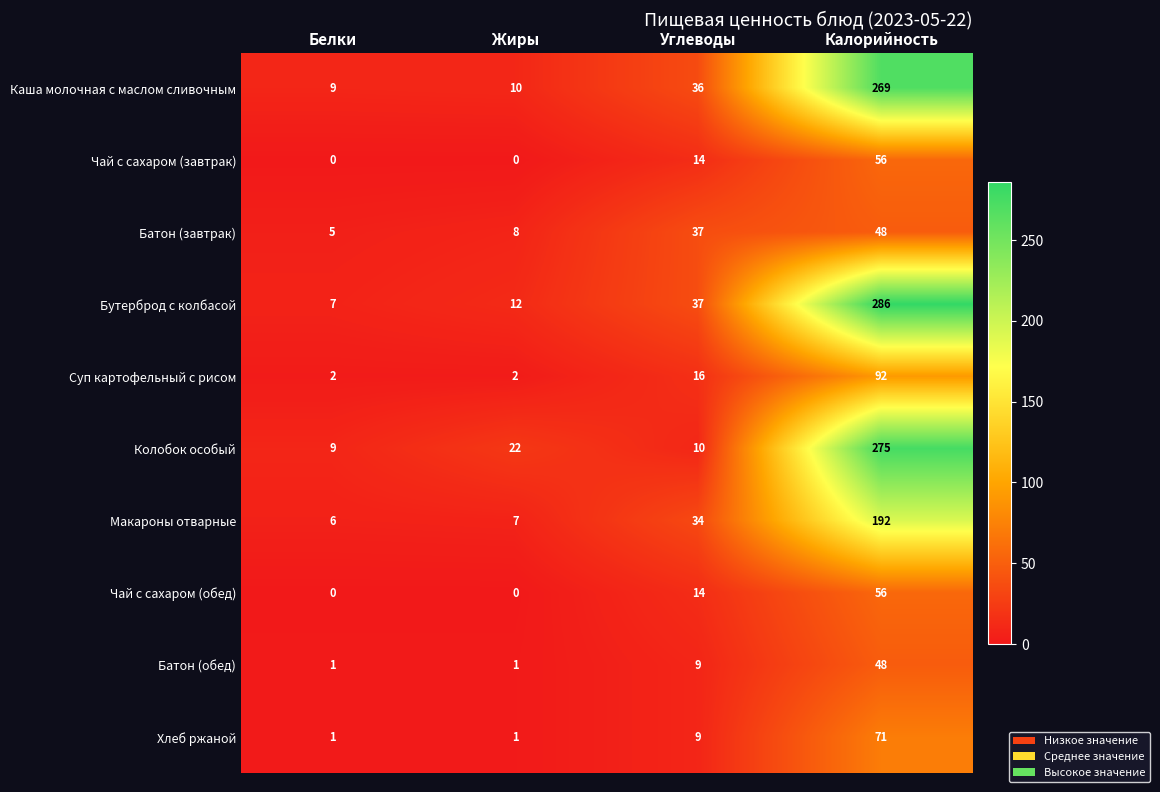

At which category is the sum across all series the highest?

Калорийность